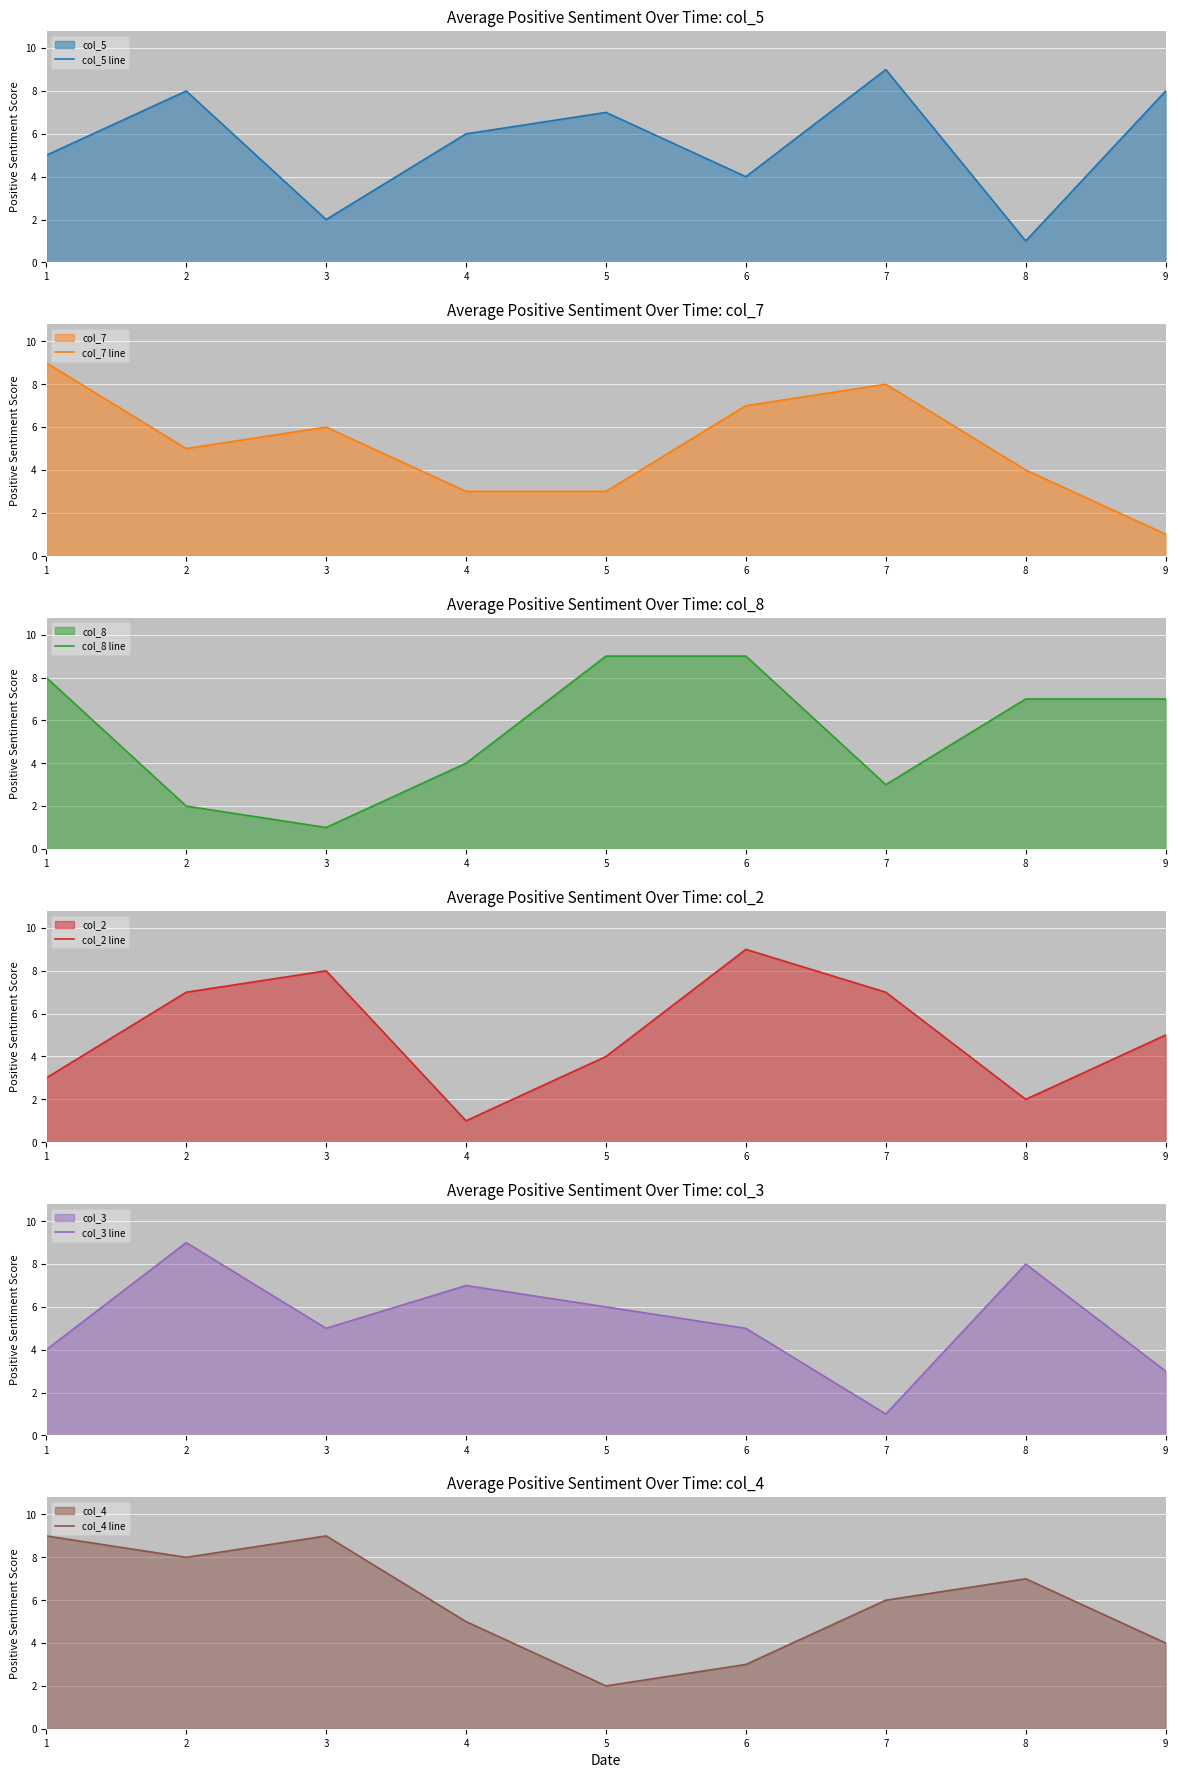

What is the total value across all series at 5?

31